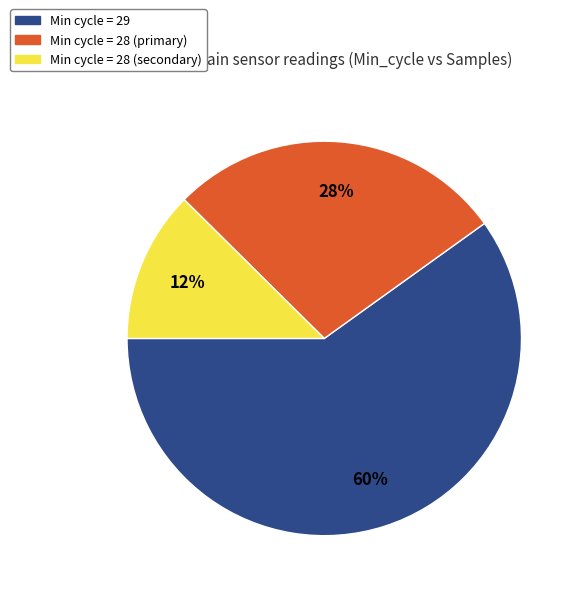

Rank the categories by value from lowest to highest.

Min cycle = 28 (secondary), Min cycle = 28 (primary), Min cycle = 29